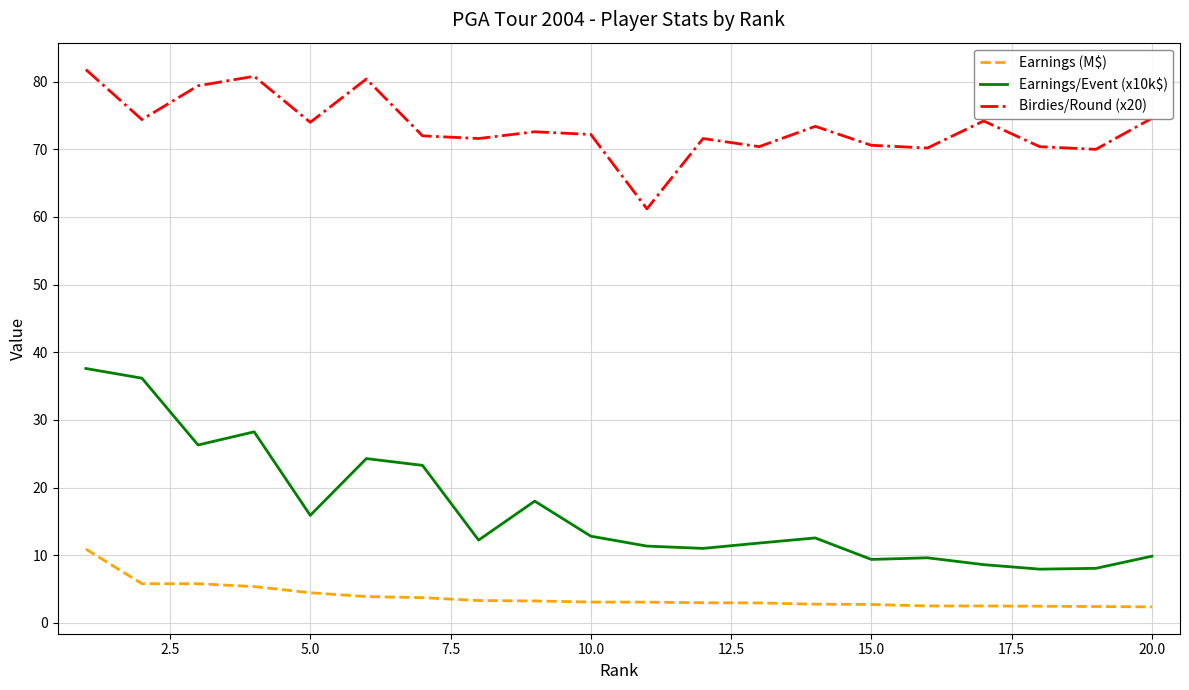

What is the maximum value shown in the chart?

81.8